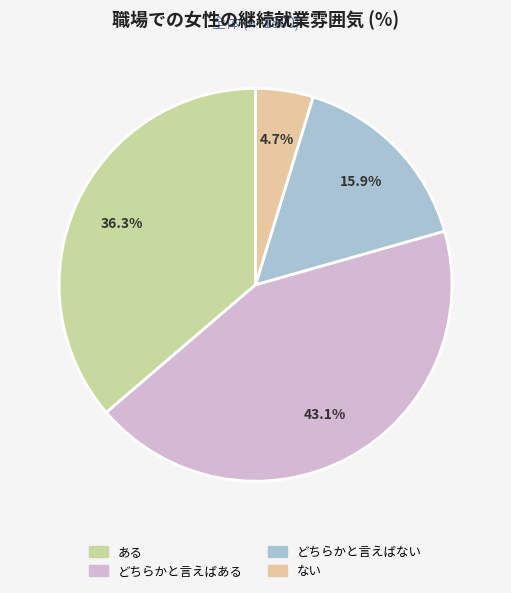

Does any single category account for the majority?

No